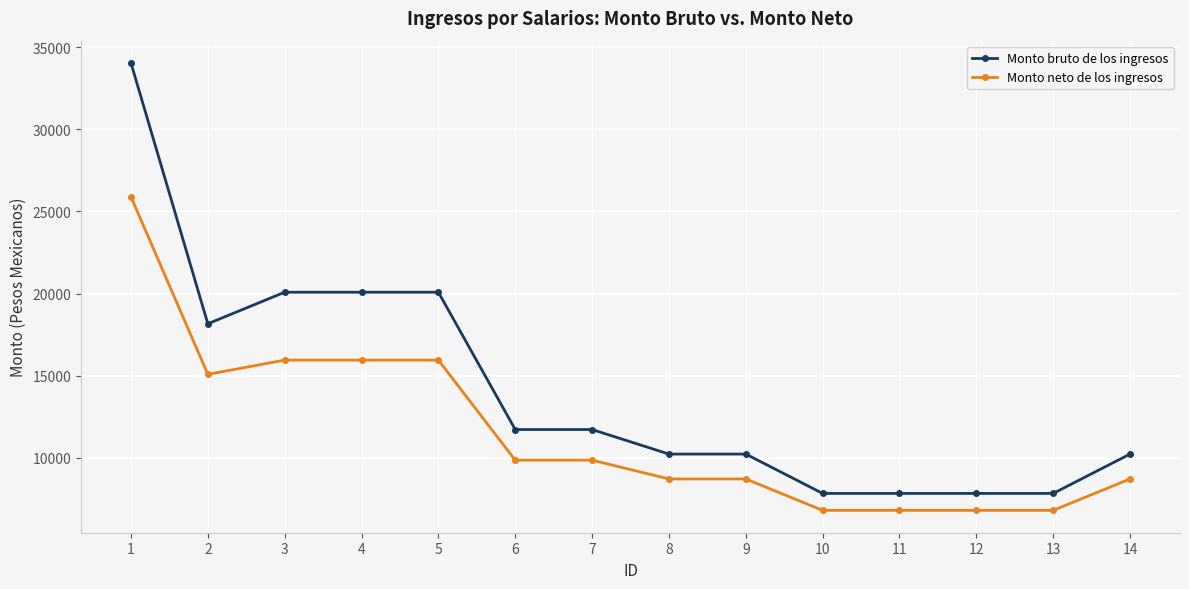

What is the difference between the Monto neto de los ingresos values at 6 and 10?

3054.0